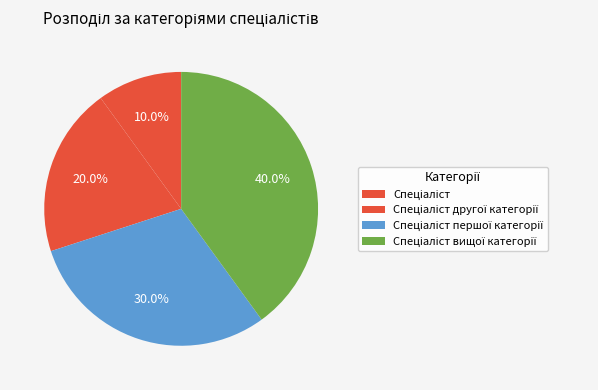

How many slices are in this pie chart?

4